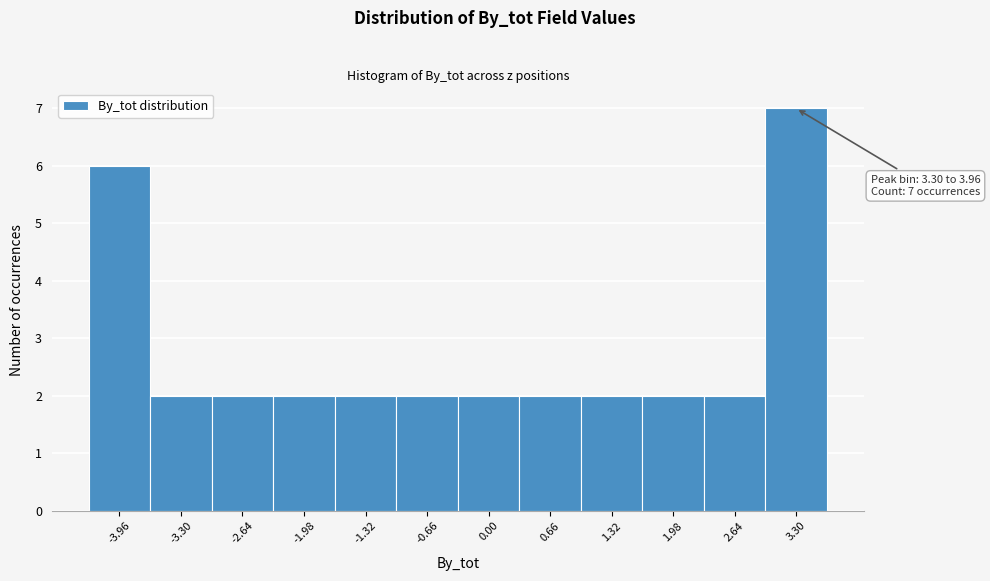

Reading left to right, extract all data points from this chart.

6	2	2	2	2	2	2	2	2	2	2	7